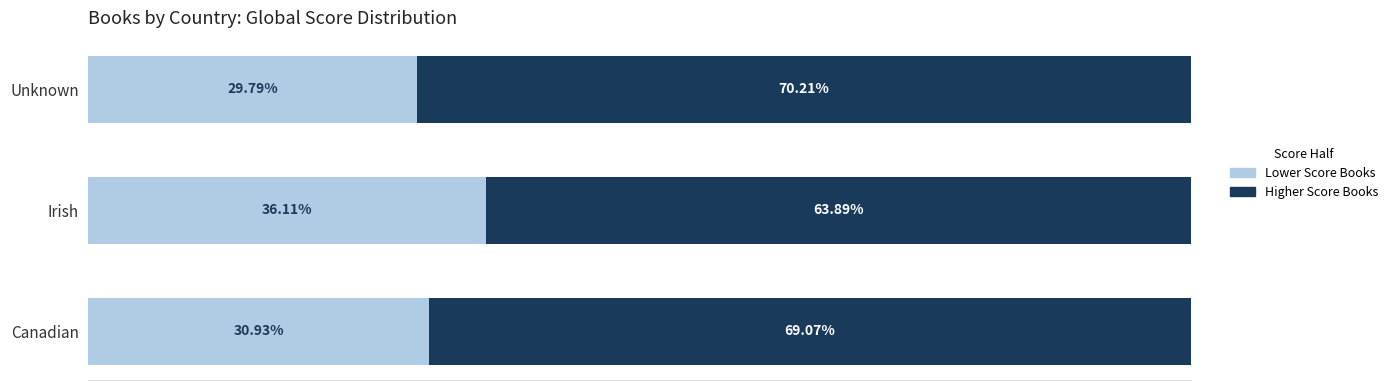

At which label does Lower Score Books reach its peak?

Irish